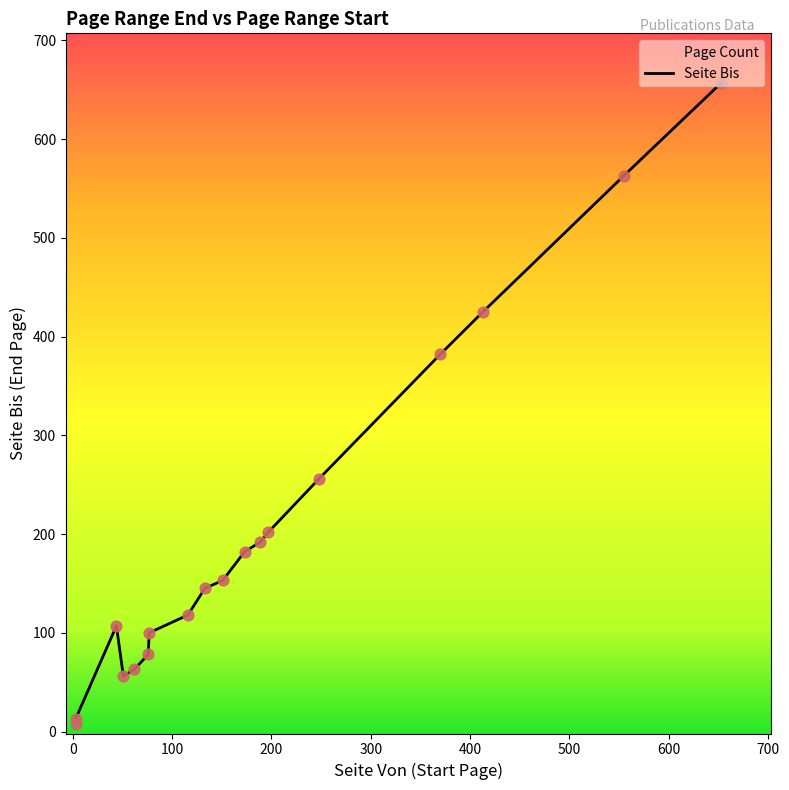

What is the change in value from 51 to 76?

+22